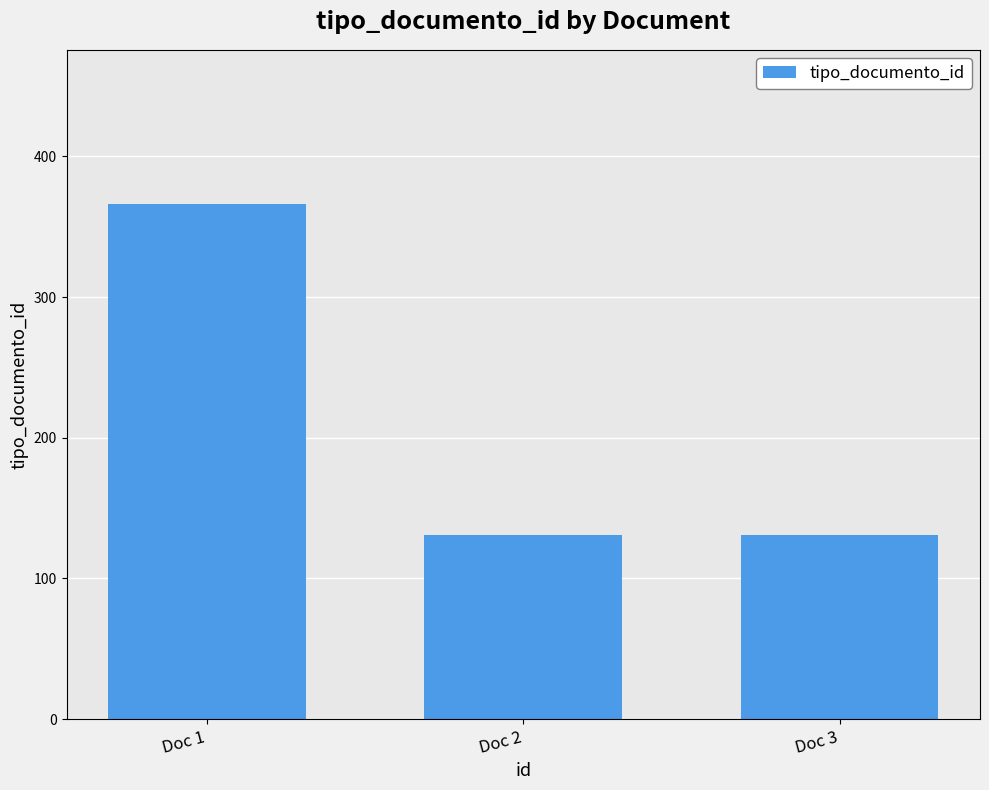

What is the value of the 3rd bar from the left?

131